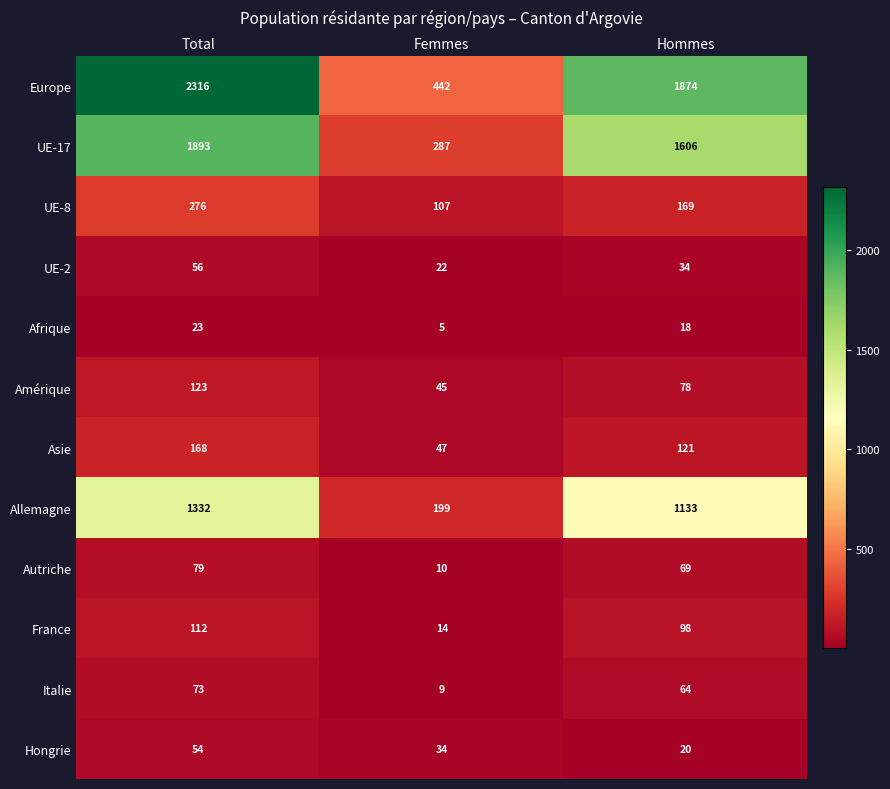

Between Total and Femmes, which series saw the biggest shift?

Europe